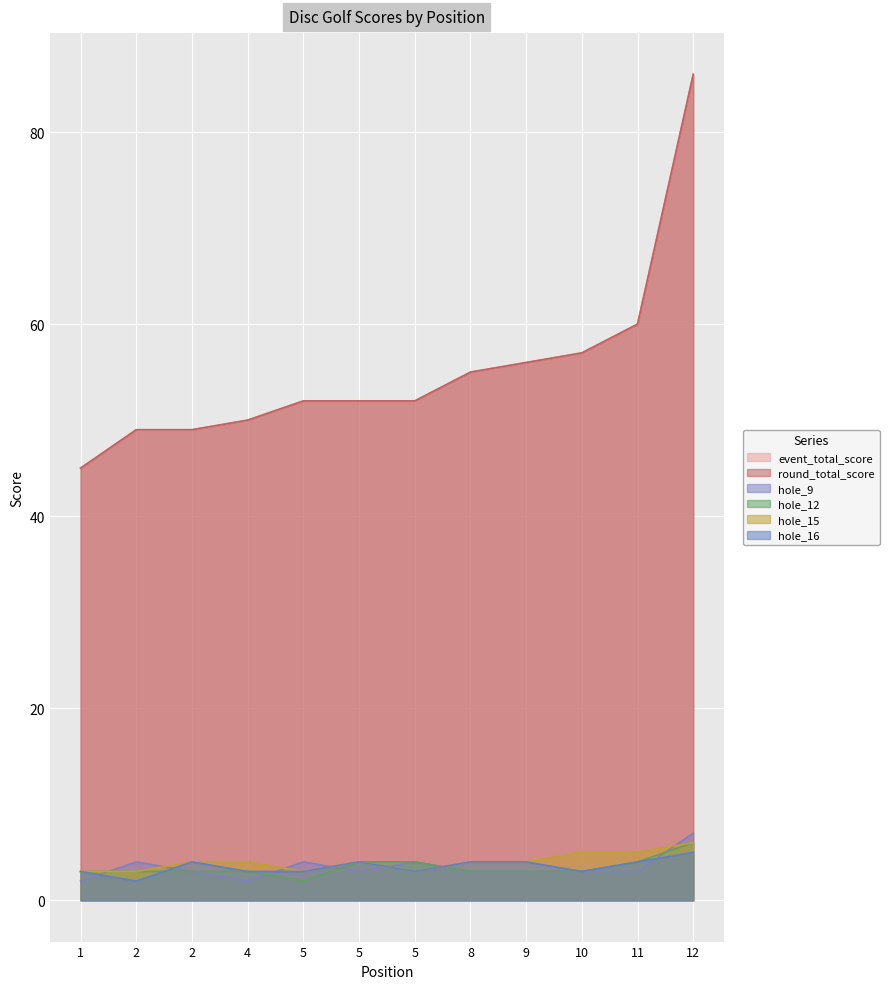

Reading left to right, list all the values displayed in this chart.

event_total_score: 45	49	49	50	52	52	52	55	56	57	60	86
round_total_score: 45	49	49	50	52	52	52	55	56	57	60	86
hole_9: 2	4	3	2	4	3	4	3	3	3	3	7
hole_12: 3	3	3	3	2	4	4	3	3	3	4	6
hole_15: 3	3	4	4	3	4	3	4	4	5	5	6
hole_16: 3	2	4	3	3	4	3	4	4	3	4	5